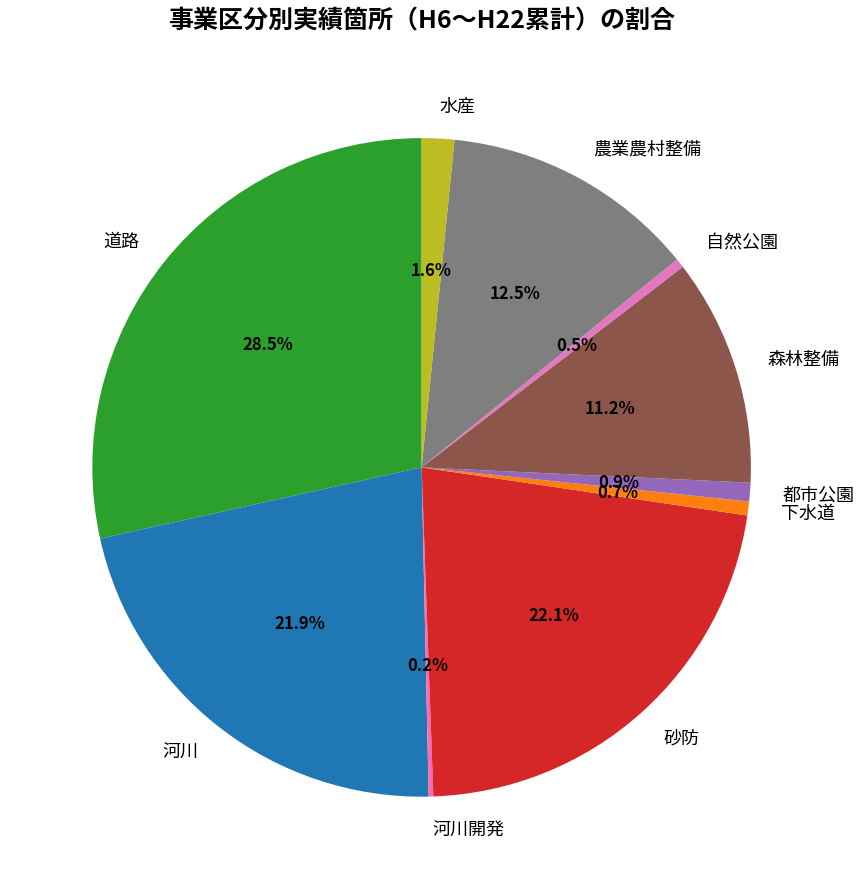

To the nearest percent, what is the average slice percentage?

10%